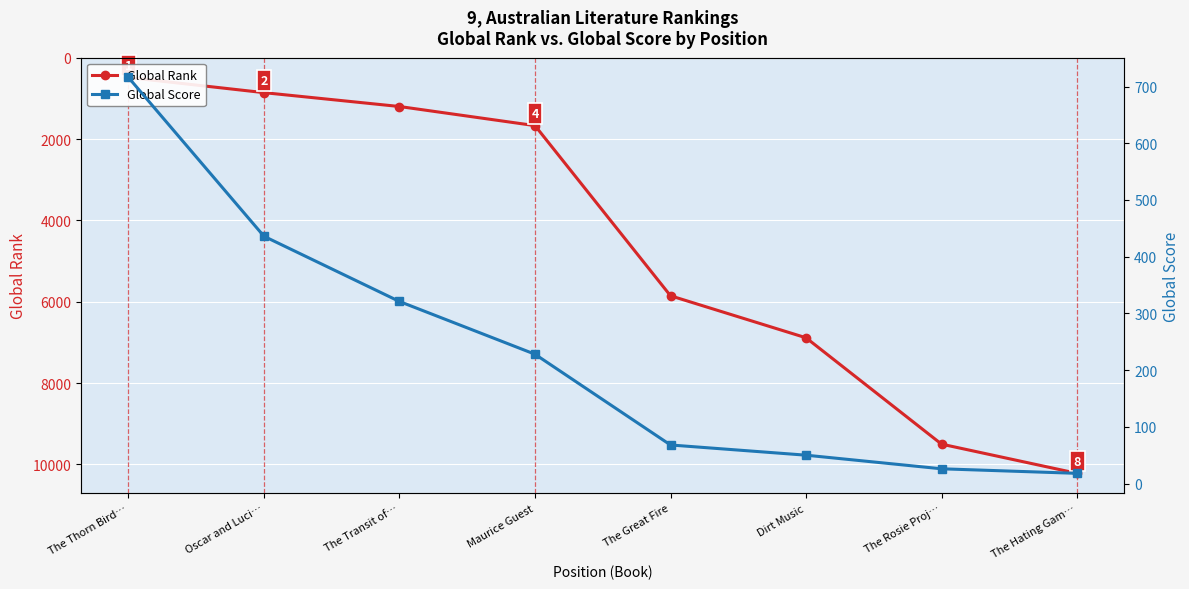

What is the greatest value displayed?

10220